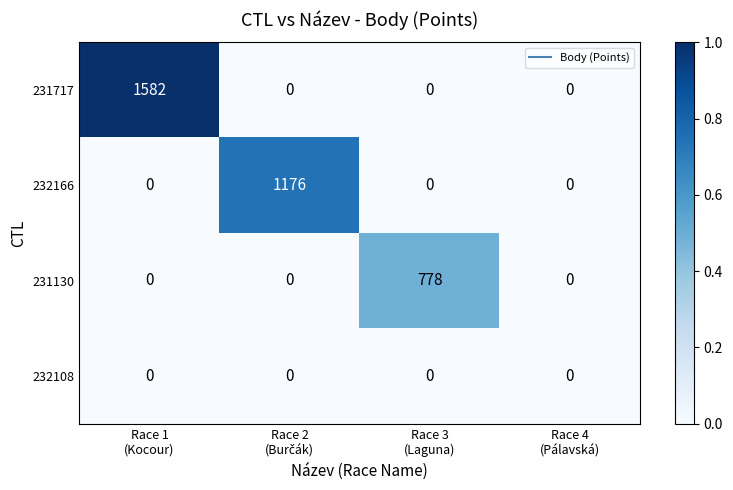

What is the total value across all series at Race 3
(Laguna)?

778